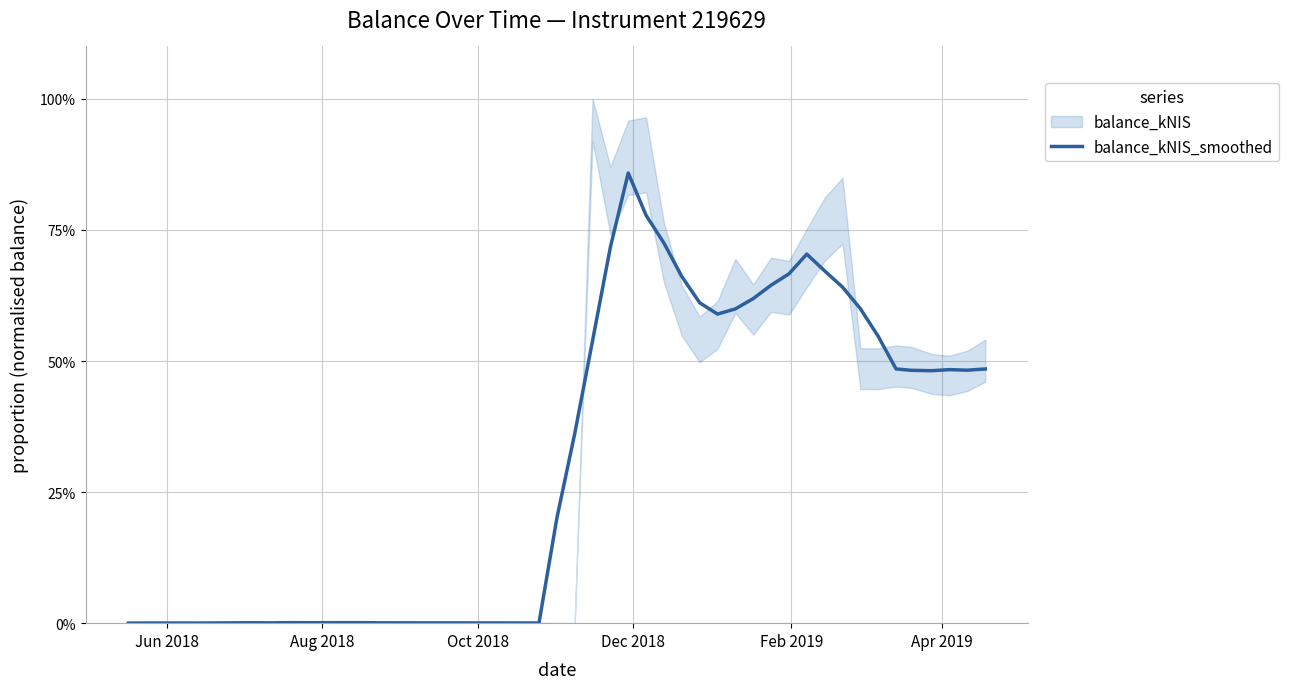

How many interior local valleys (lower than both neighbors) does the data have?

7